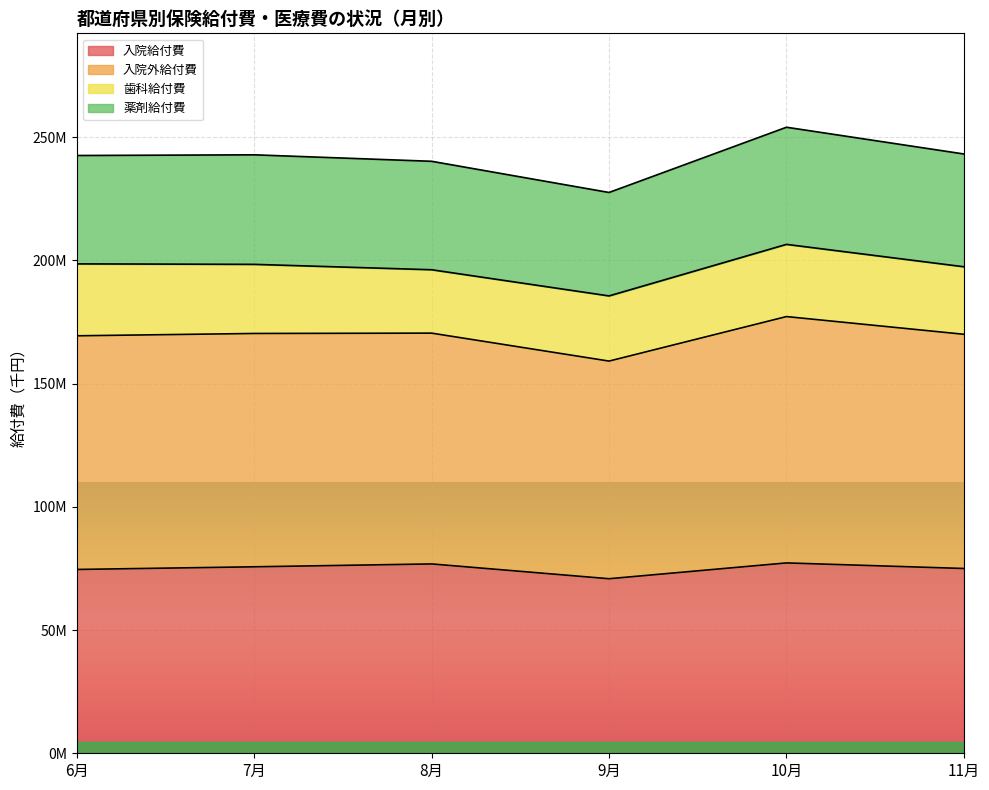

What is the minimum value shown in the chart?

70809312.3